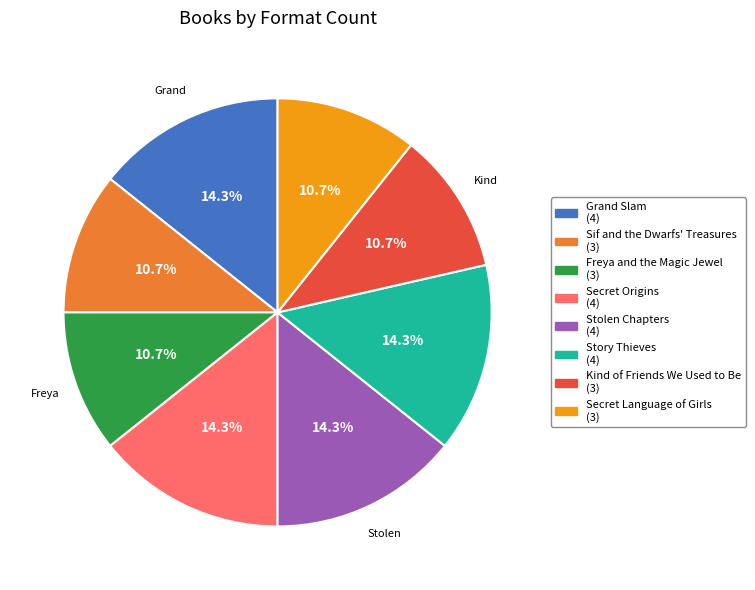

What percentage is the Stolen Chapters slice, to the nearest percent?

14%